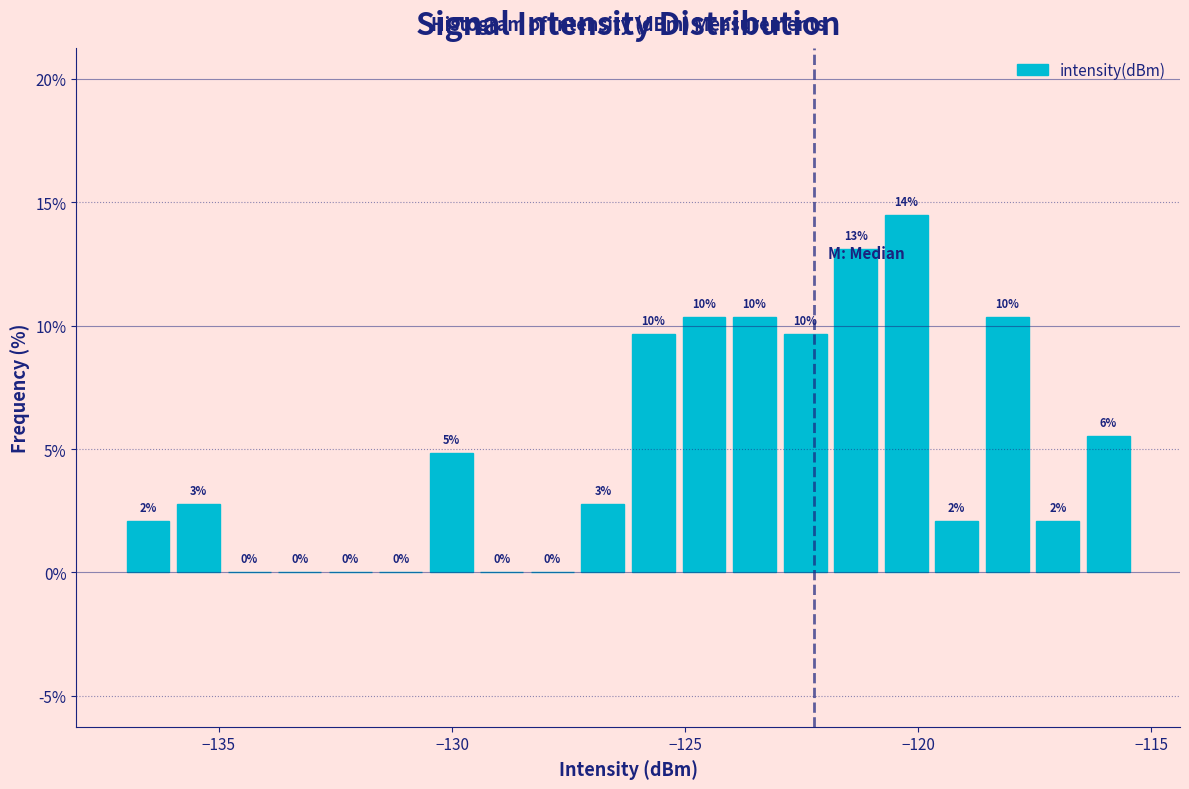

Read against the x-axis, roughly where is the centre of the tallest bar?

-120.5